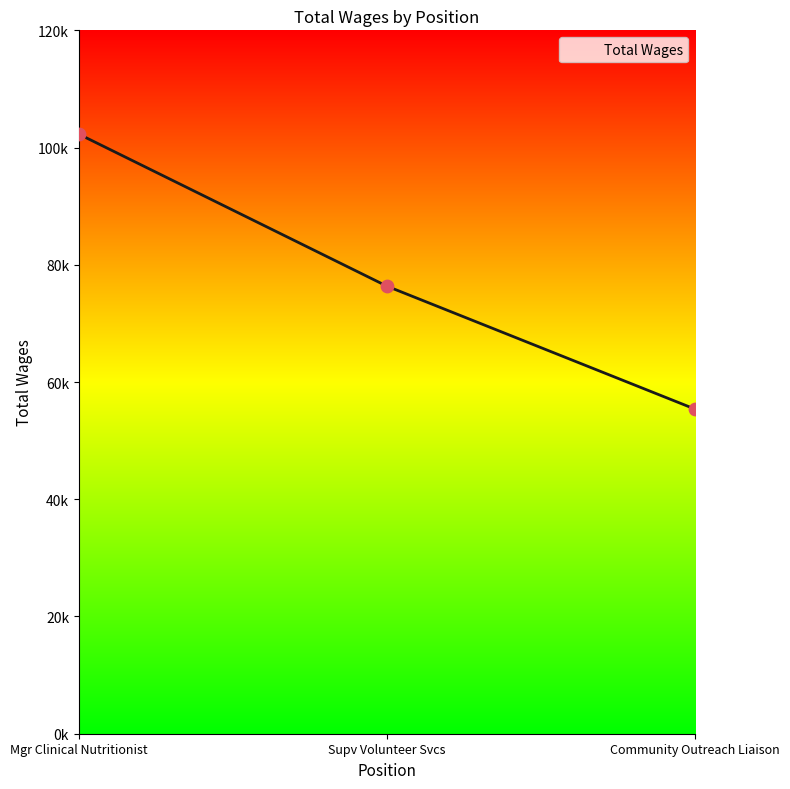

Does the chart have visible grid lines?

No